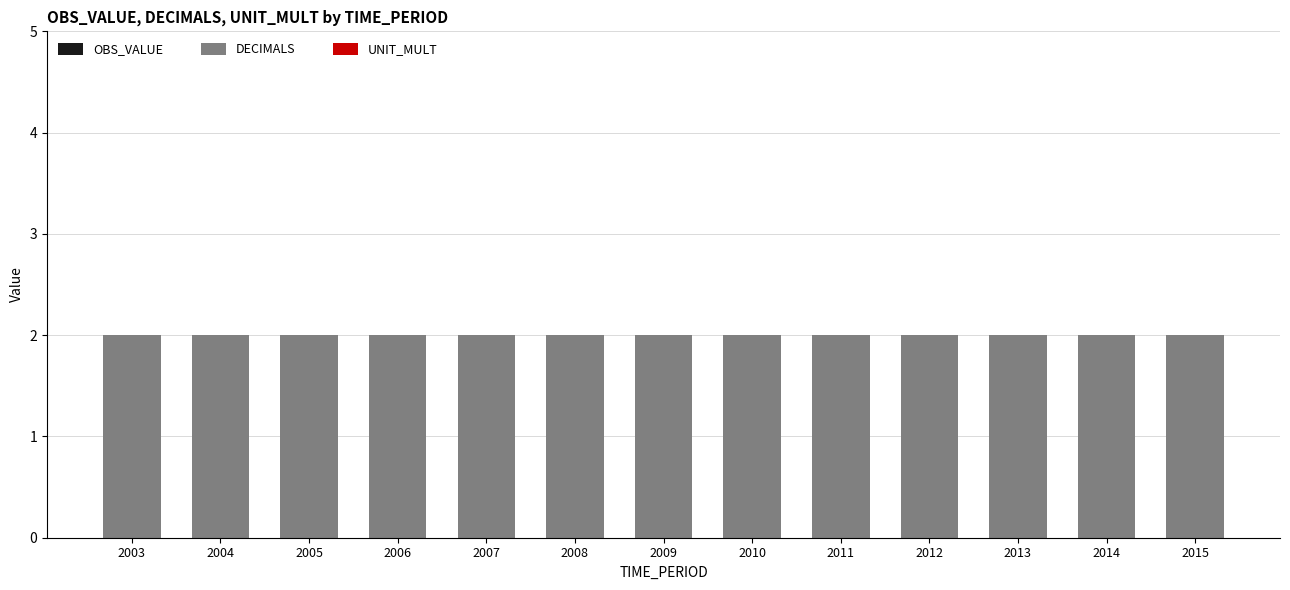

At which category is the sum across all series the highest?

2003